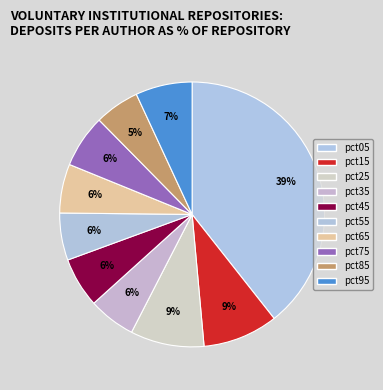

Which category has the biggest portion of the pie?

pct05